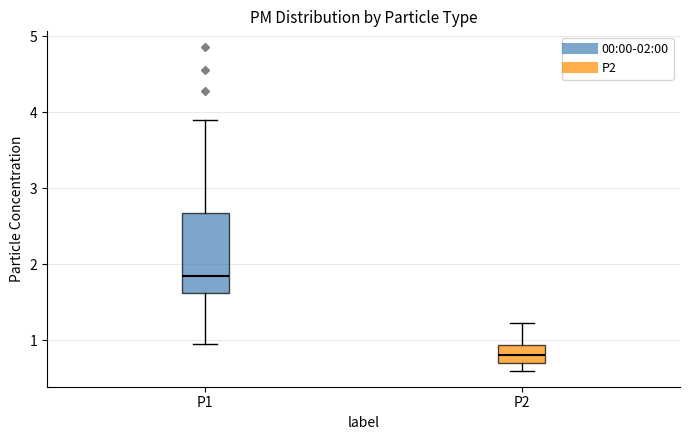

Reading left to right, read every box against the y-axis: the position of its median line, the range the box covers, and the ends of its whiskers. The values are not printed on the chart, so give them approximately, as read against the axis.

P1: median 1.8, box 1.6 to 2.7, whiskers 1.0 to 3.9
P2: median 0.8, box 0.7 to 0.9, whiskers 0.6 to 1.2